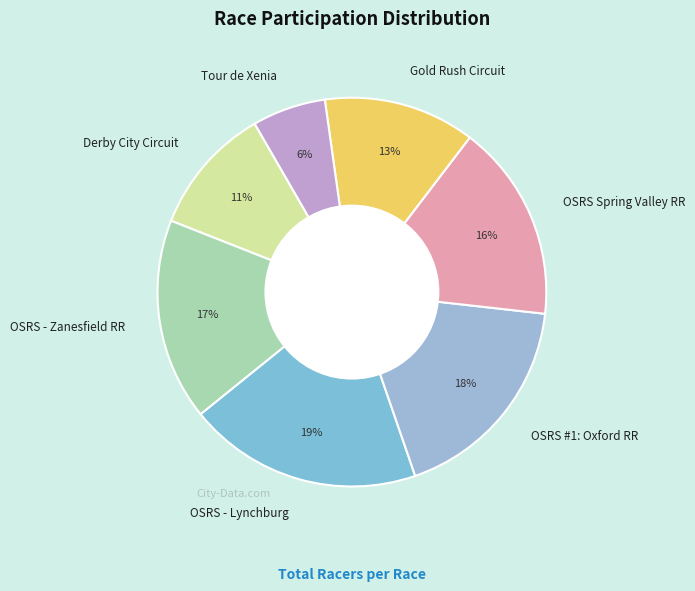

The OSRS #1: Oxford RR slice represents 23% of the pie. True or false?

False